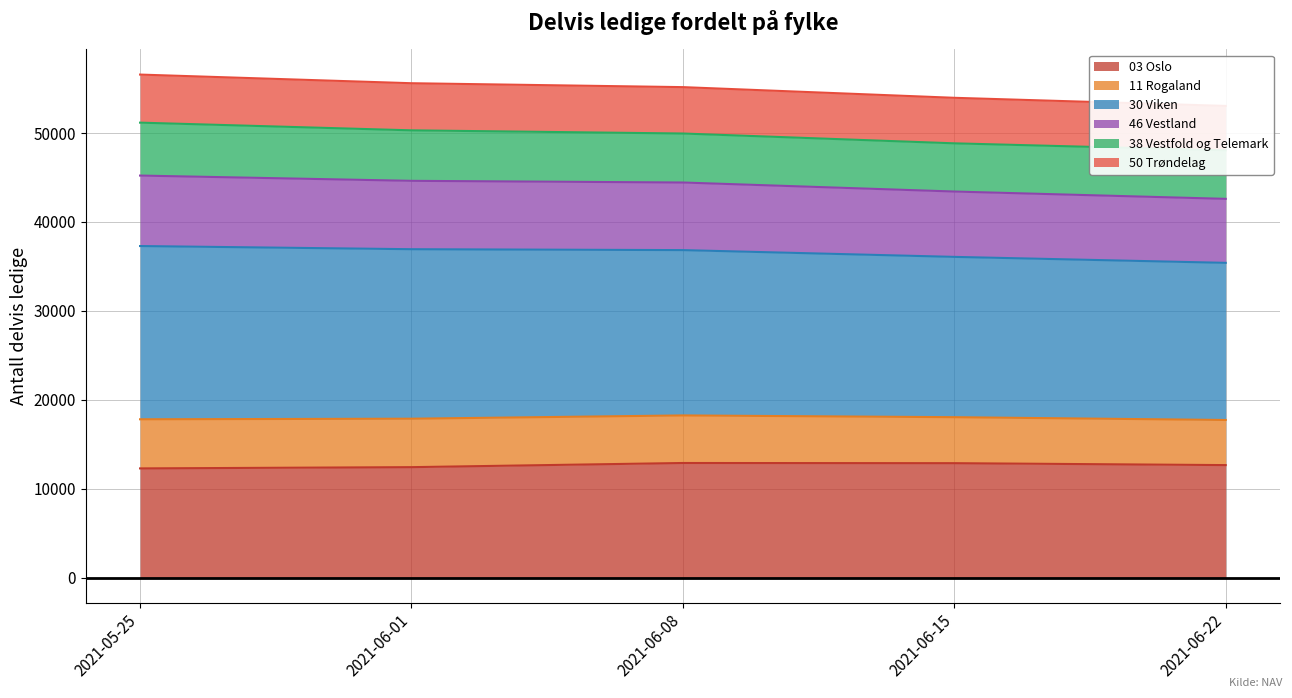

Which series has the largest range (max minus min)?

30 Viken